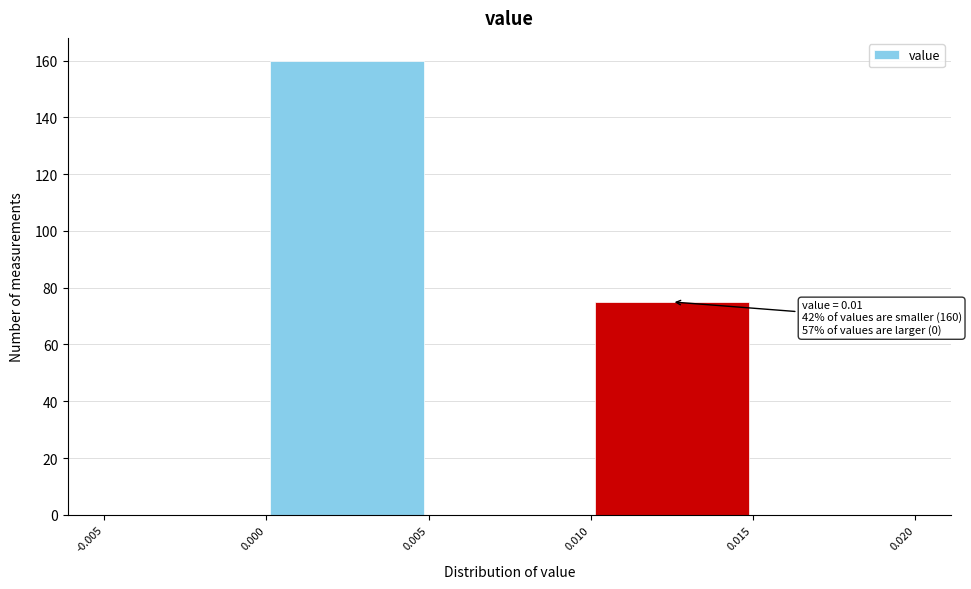

Which range on the x-axis has the tallest bar?

0.000 to 0.005